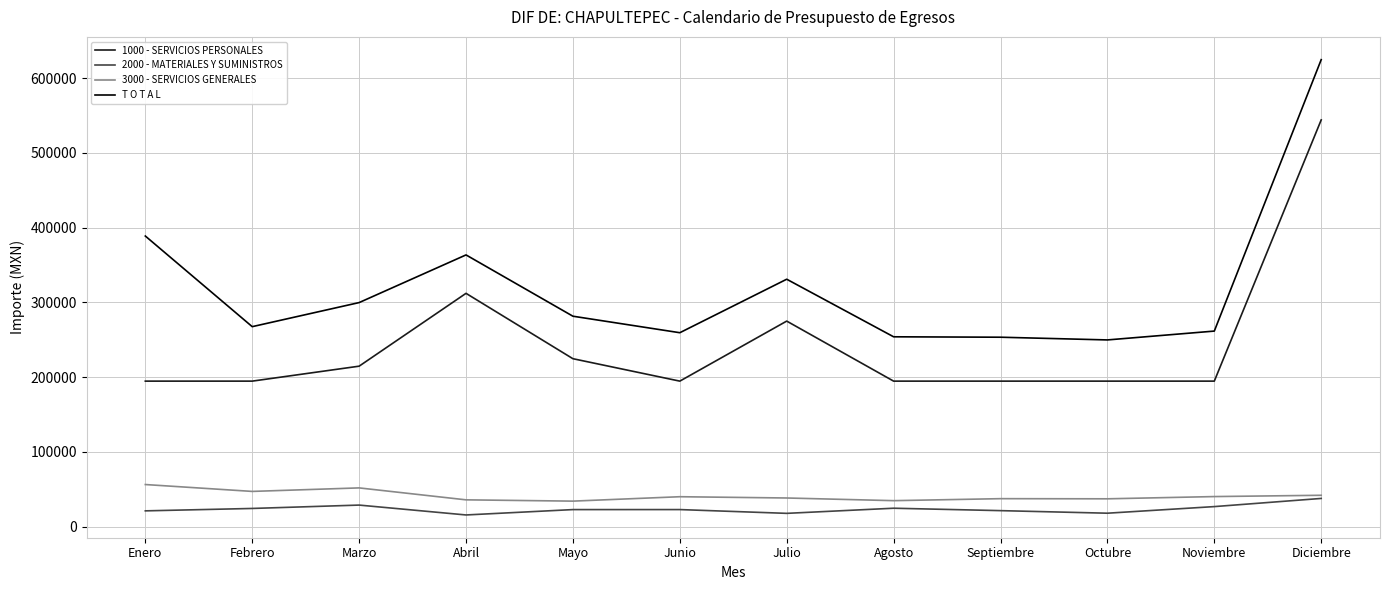

What position from the left is Julio?

7